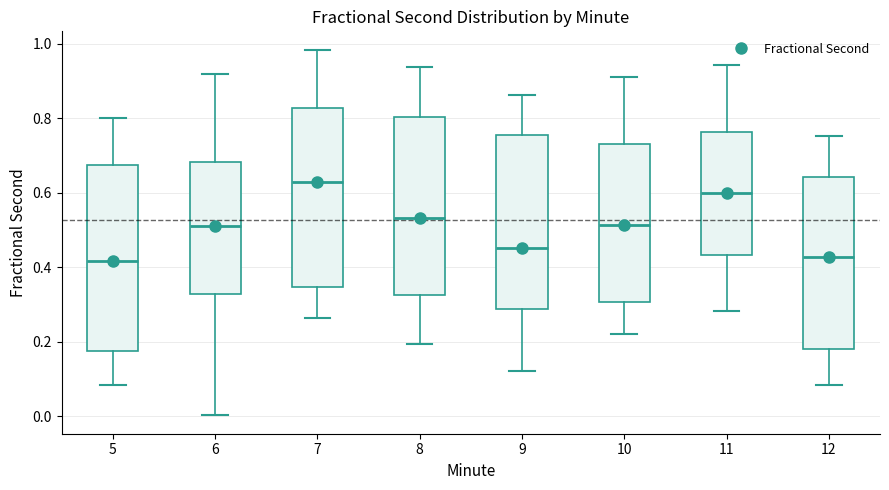

Reading left to right, transcribe this box plot: for each box, give where its median line is, the range the box spans, and where its two whiskers end, as read against the y-axis. The values are not printed on the chart, so give them approximately, as read against the axis.

5: median 0.42, box 0.18 to 0.68, whiskers 0.08 to 0.80
6: median 0.52, box 0.32 to 0.68, whiskers 0.00 to 0.92
7: median 0.62, box 0.34 to 0.82, whiskers 0.26 to 0.98
8: median 0.54, box 0.32 to 0.80, whiskers 0.20 to 0.94
9: median 0.46, box 0.28 to 0.76, whiskers 0.12 to 0.86
10: median 0.52, box 0.30 to 0.74, whiskers 0.22 to 0.92
11: median 0.60, box 0.44 to 0.76, whiskers 0.28 to 0.94
12: median 0.42, box 0.18 to 0.64, whiskers 0.08 to 0.76